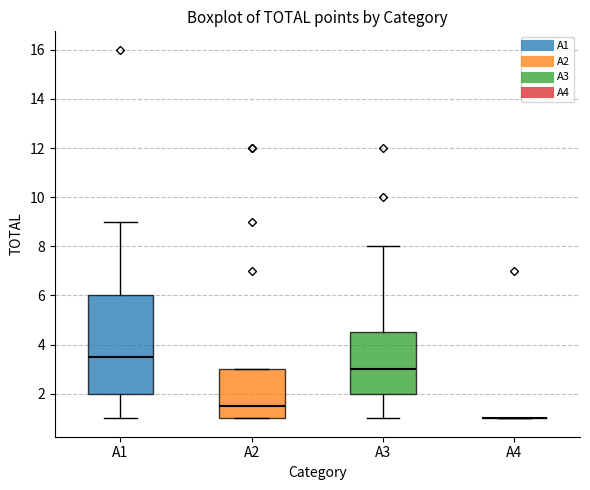

Which box is the tallest, from its lower edge to its upper edge?

A1